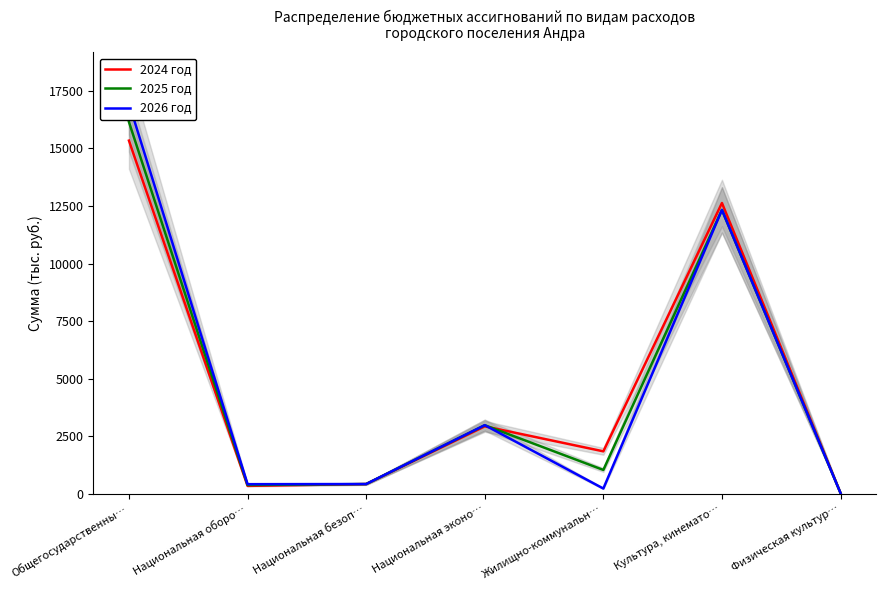

How many values in the 2024 год series are below 1849?

3